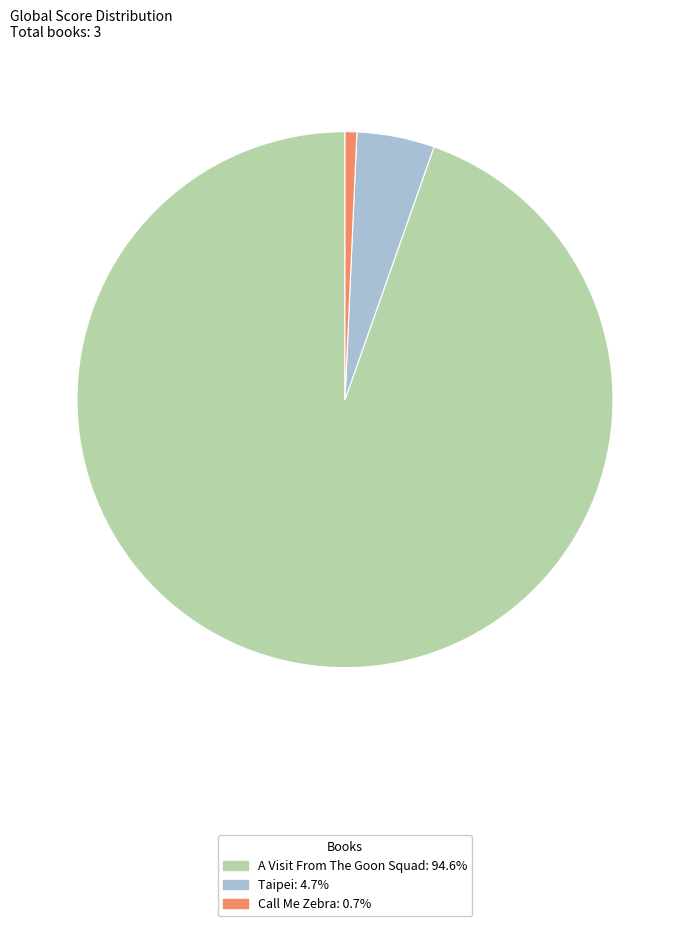

Does any single category account for the majority?

Yes